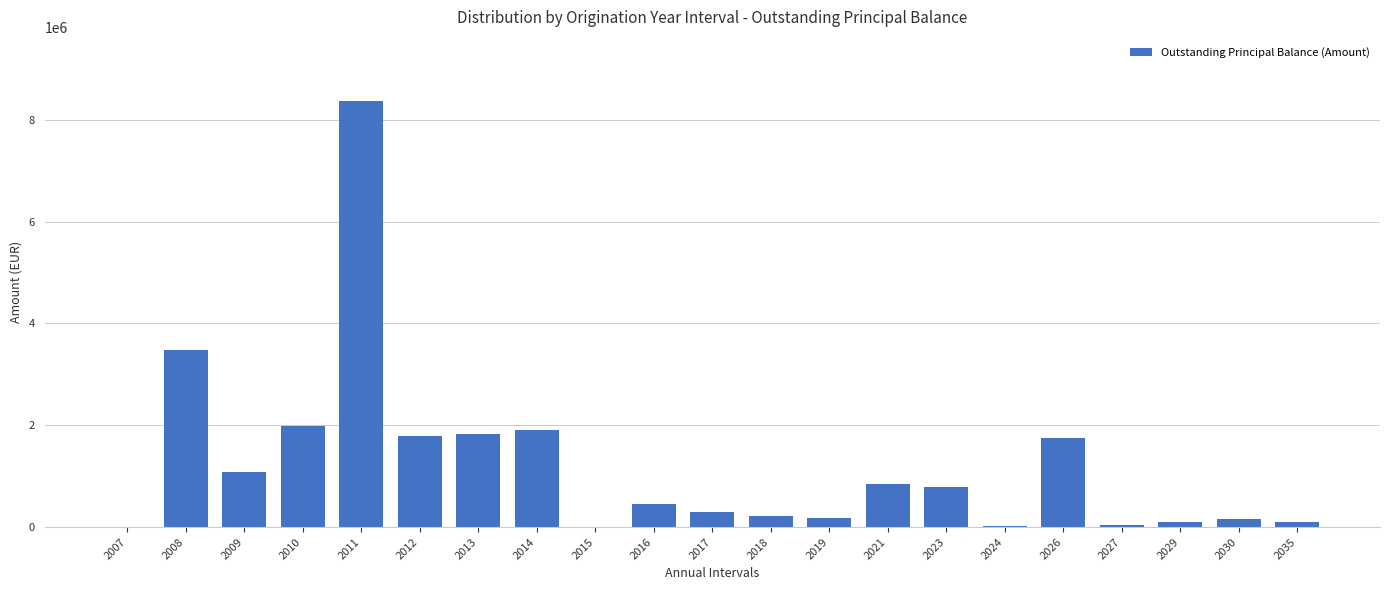

What is the greatest value displayed?

8370412.9